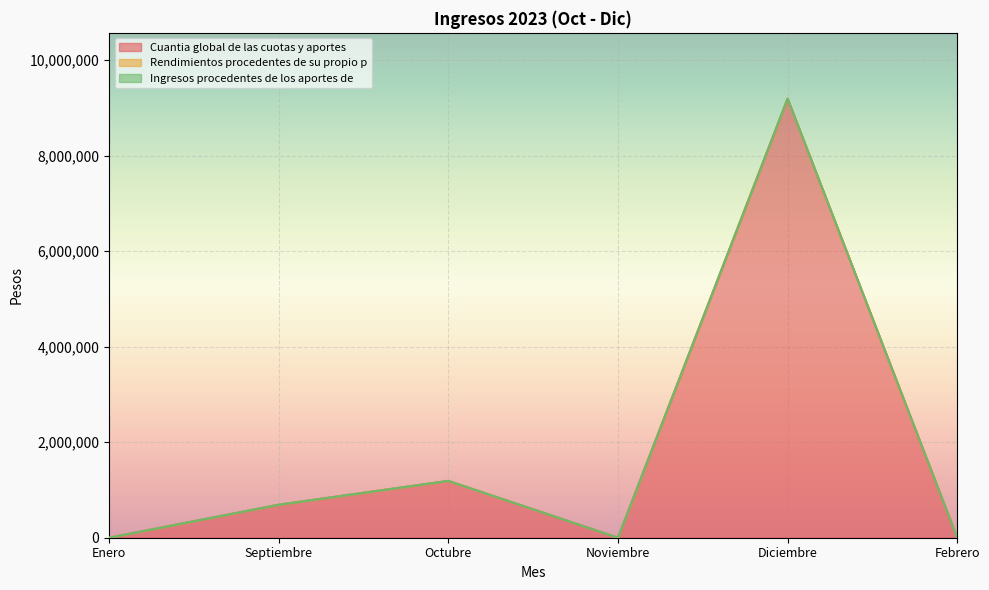

What is the label of the 3rd point from the left?

Octubre